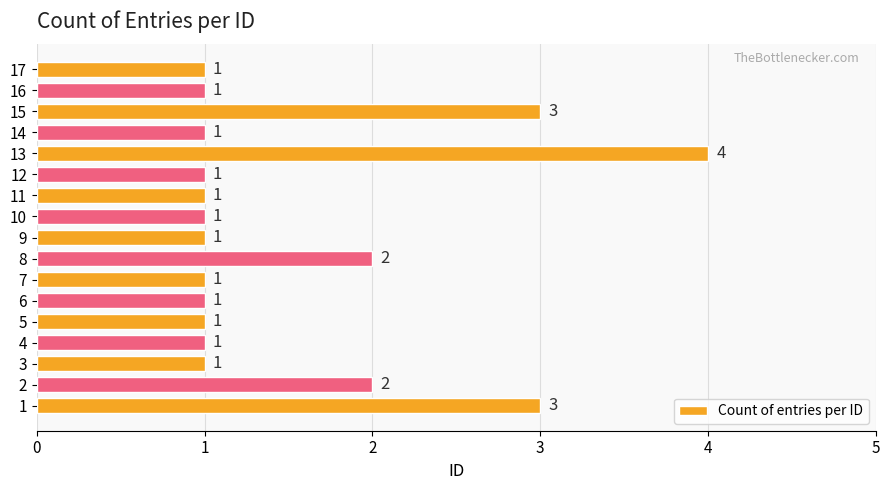

How many bars are there in total?

17